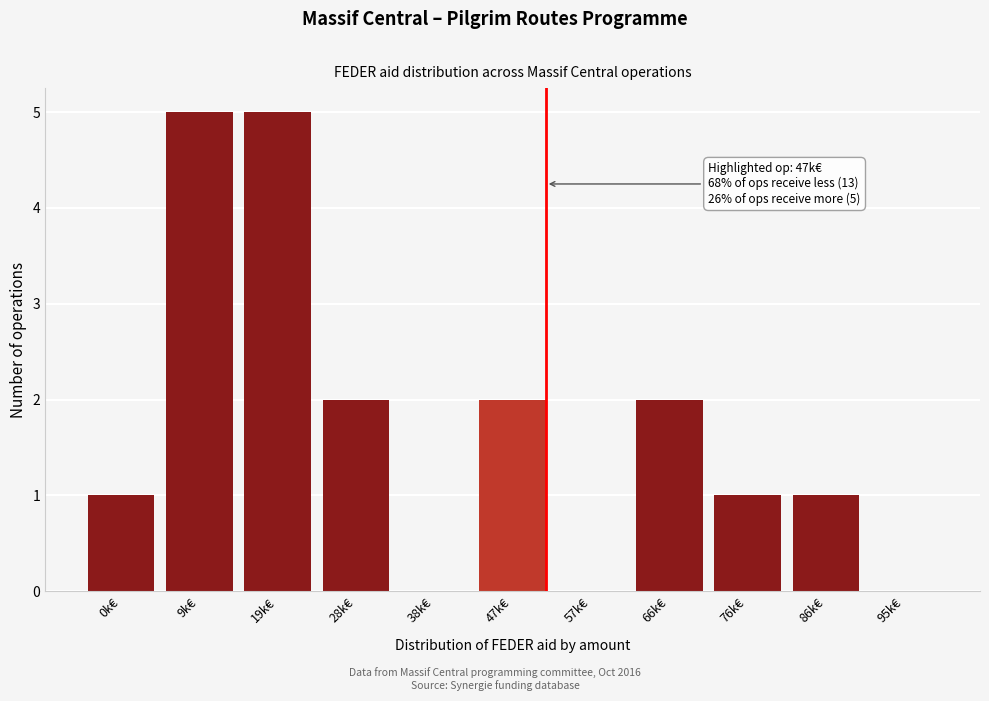

Reading right to left, extract all data points from this chart.

95k€=0	86k€=1	76k€=1	66k€=2	57k€=0	47k€=2	38k€=0	28k€=2	19k€=5	9k€=5	0k€=1